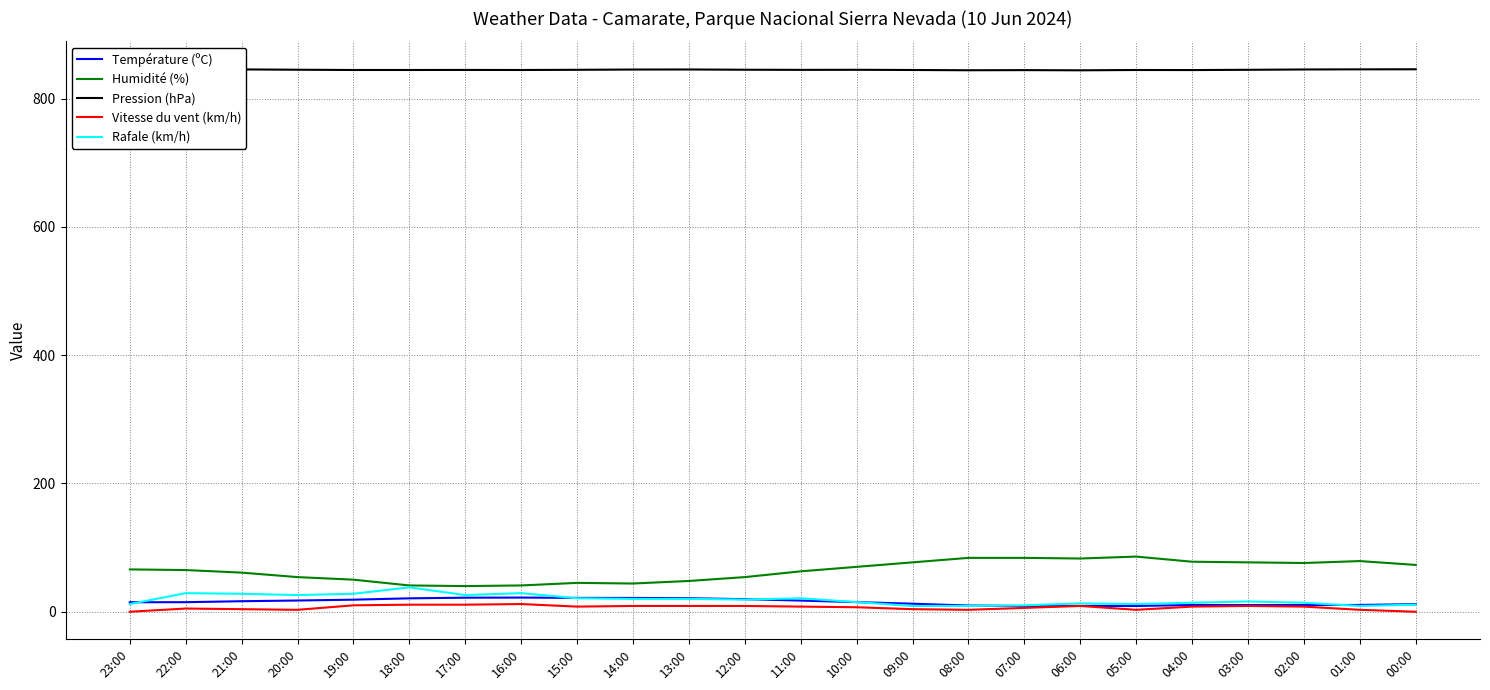

Reading left to right, list all the values displayed in this chart.

Température (ºC): 14.8	14.9	16.4	17.5	18.8	20.9	21.9	22.1	21.6	21.5	21.1	19.6	17.4	15.0	12.5	9.7	9.0	9.1	9.0	10.5	10.4	10.4	10.6	11.8
Humidité (%): 66.0	65.0	61.0	54.0	50.0	41.0	40.0	41.0	45.0	44.0	48.0	54.0	63.0	70.0	77.0	84.0	84.0	83.0	86.0	78.0	77.0	76.0	79.0	73.0
Pression (hPa): 847.1	846.3	845.7	845.2	844.8	844.8	844.9	844.8	845.1	845.5	845.6	845.2	845.0	845.1	844.8	844.4	844.6	844.3	844.8	844.7	845.1	845.6	845.8	845.9
Vitesse du vent (km/h): 0.0	5.0	4.0	3.0	10.0	11.0	11.0	12.0	8.0	9.0	9.0	9.0	8.0	7.0	4.0	3.0	6.0	9.0	3.0	8.0	9.0	8.0	3.0	0.0
Rafale (km/h): 12.0	29.0	28.0	26.0	28.0	38.0	26.0	29.0	21.0	20.0	20.0	19.0	21.0	15.0	9.0	9.0	10.0	13.0	12.0	14.0	16.0	14.0	9.0	11.0